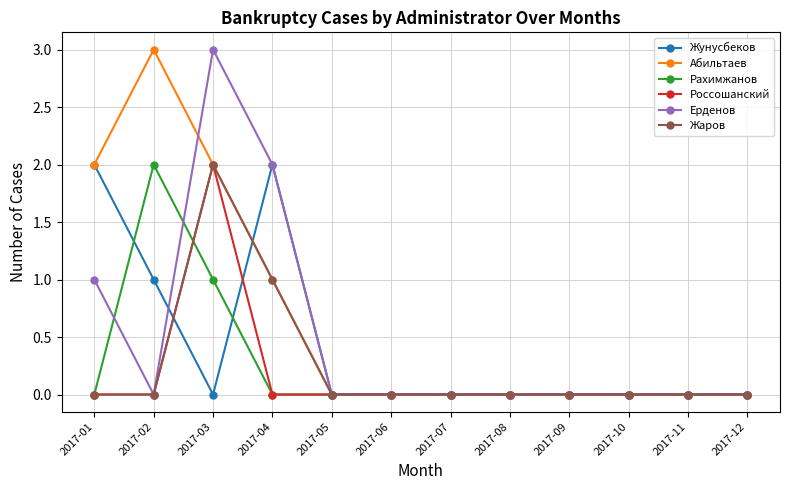

Where is the first local maximum for Рахимжанов?

2017-02